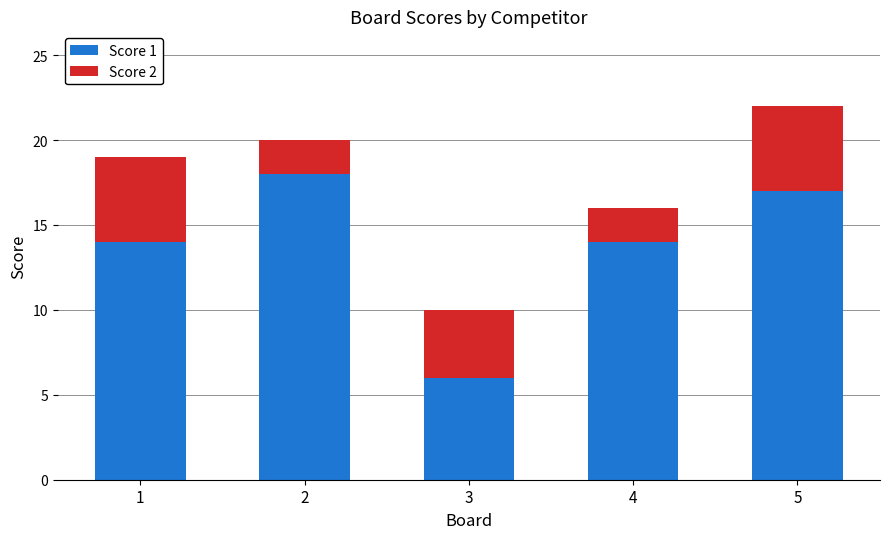

At which category is the sum across all series the highest?

5